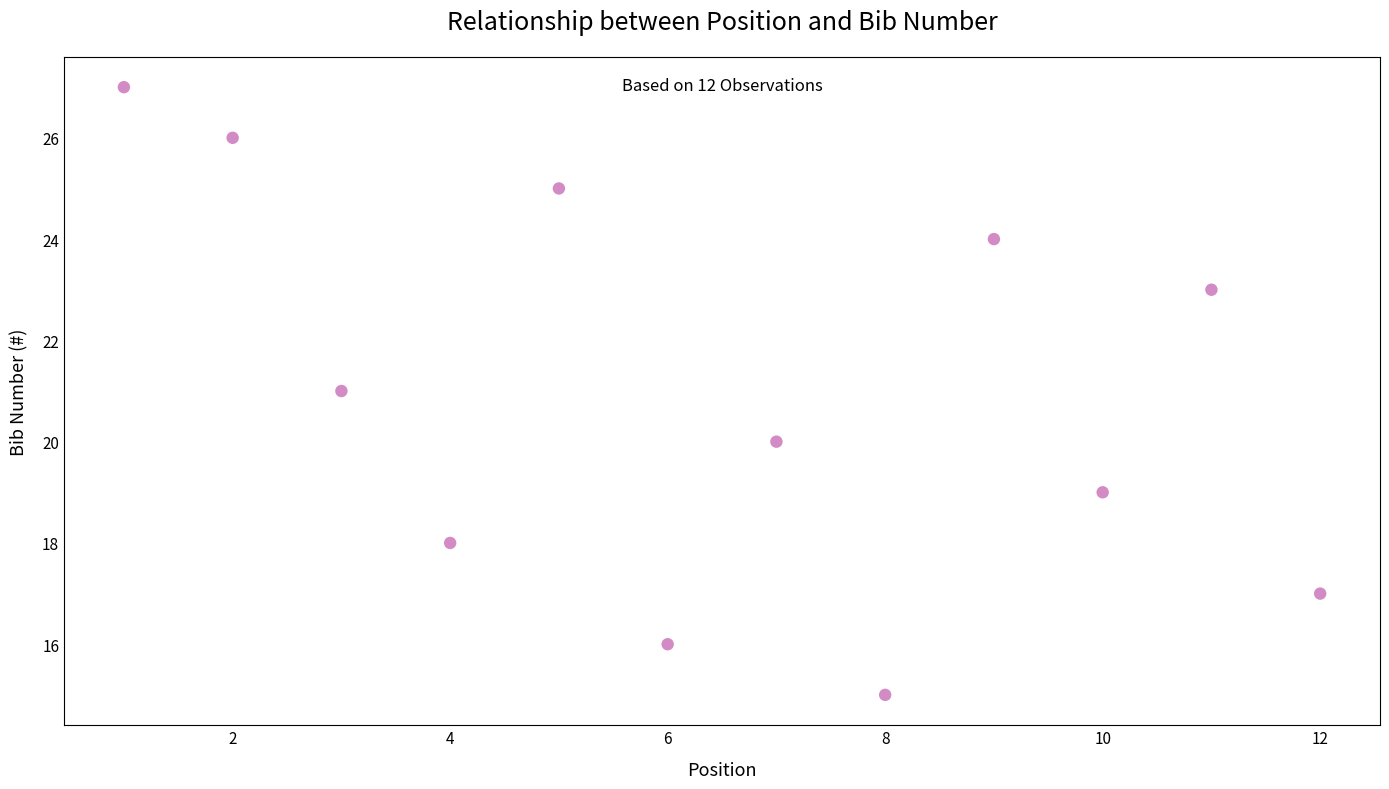

What is the range of X values (max minus min)?

11